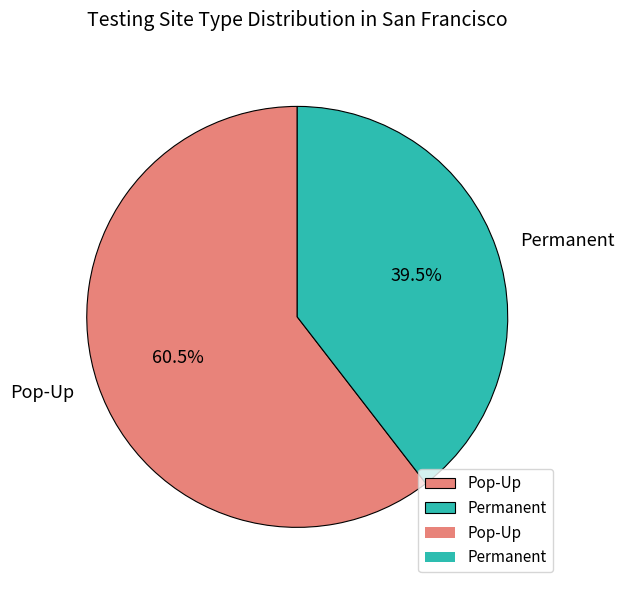

Count the number of slices in the pie.

2